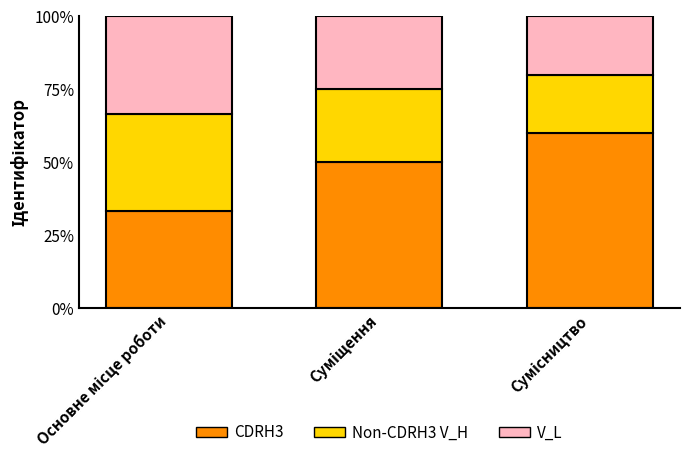

What is the minimum value for CDRH3?

33.3